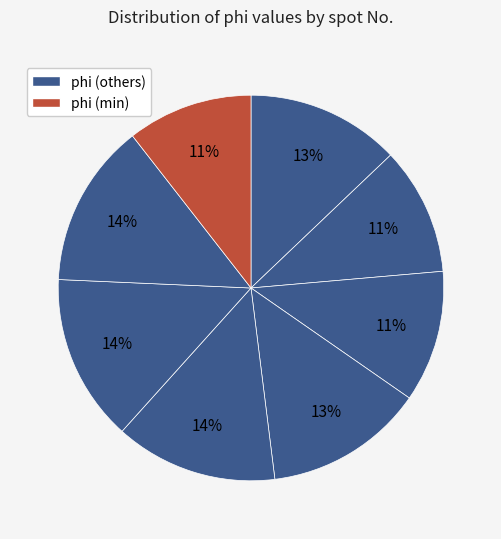

How many slices are in this pie chart?

8